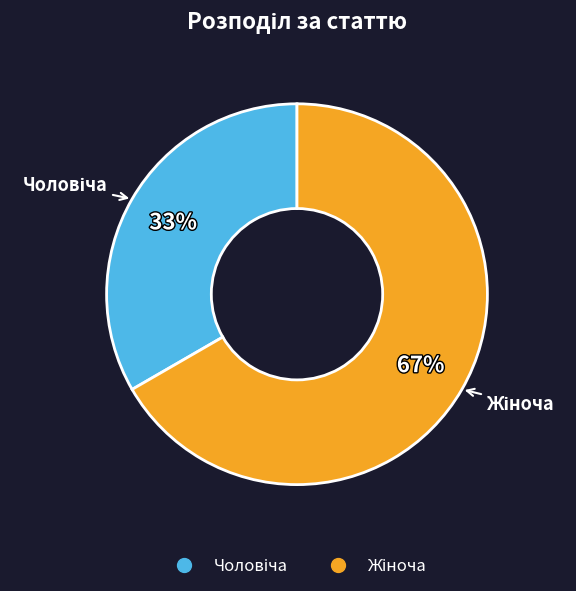

To the nearest percent, what is the average slice percentage?

50%